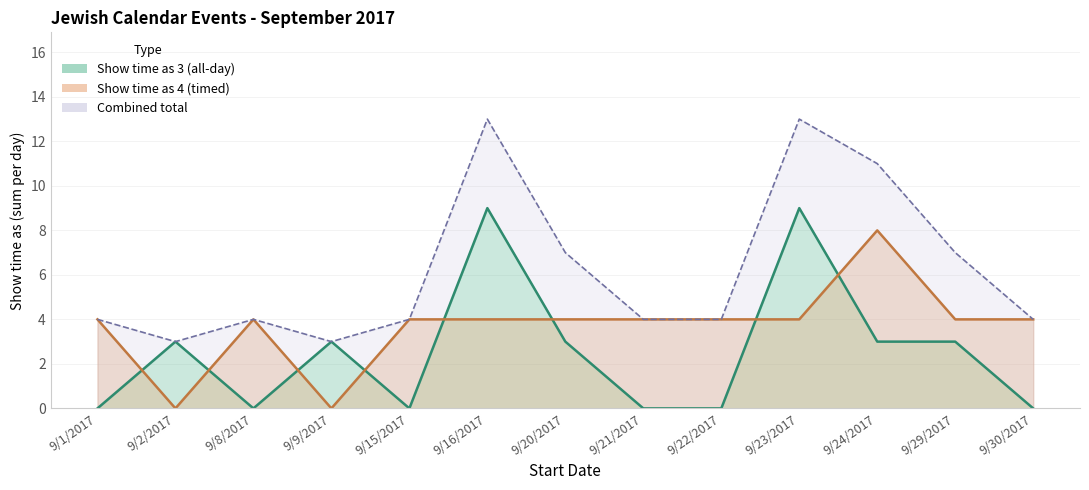

At which category is the sum across all series the highest?

9/16/2017